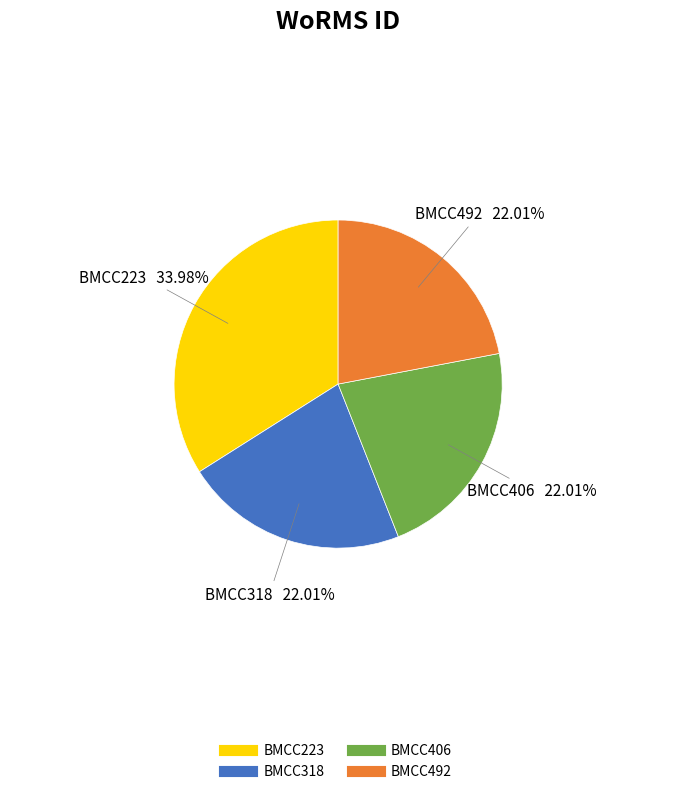

Combined, do BMCC223 and BMCC406 account for over 50%?

Yes